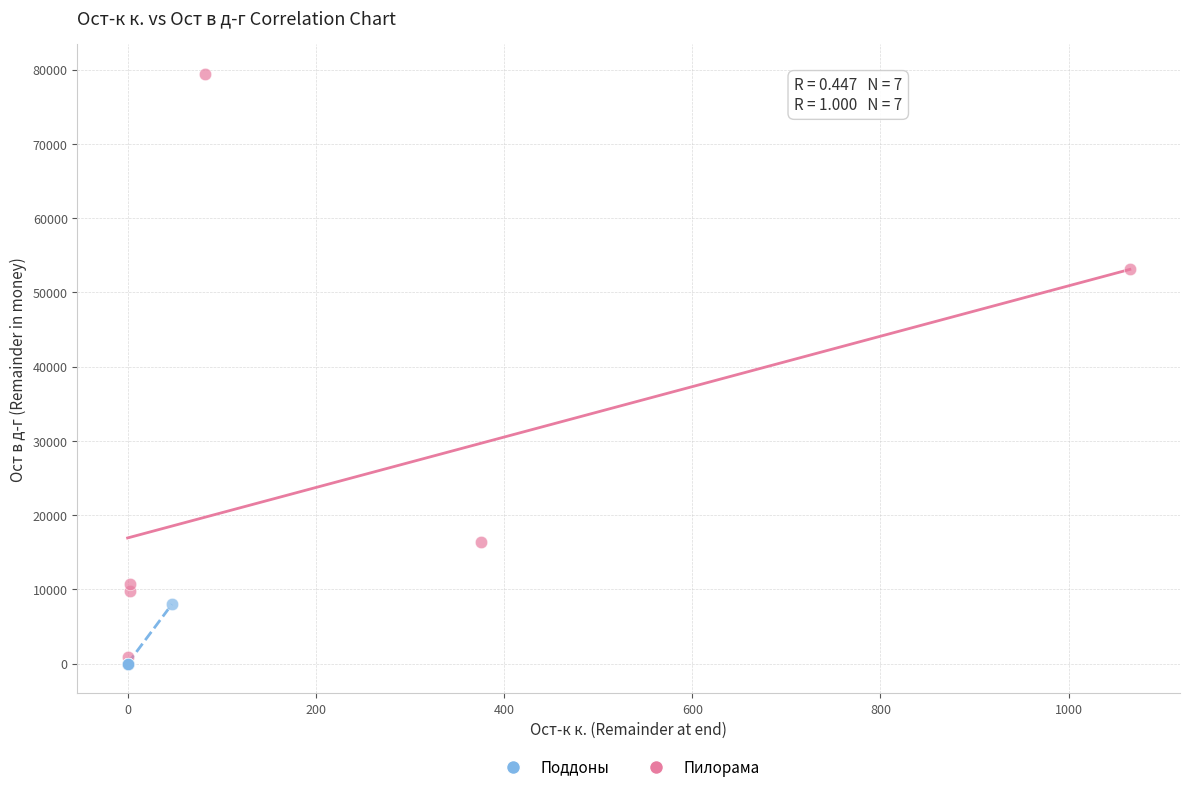

Which series reaches the maximum Y coordinate?

Поддоны